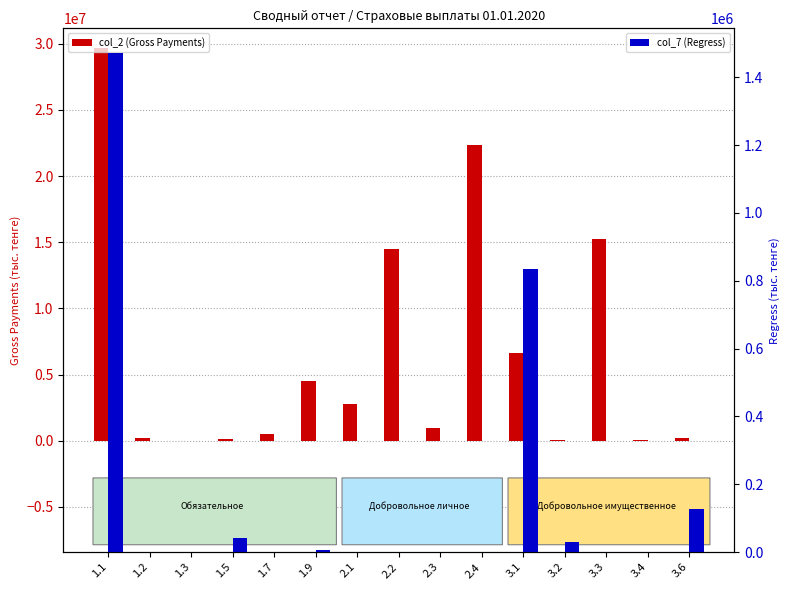

How many bars are there in total?

30